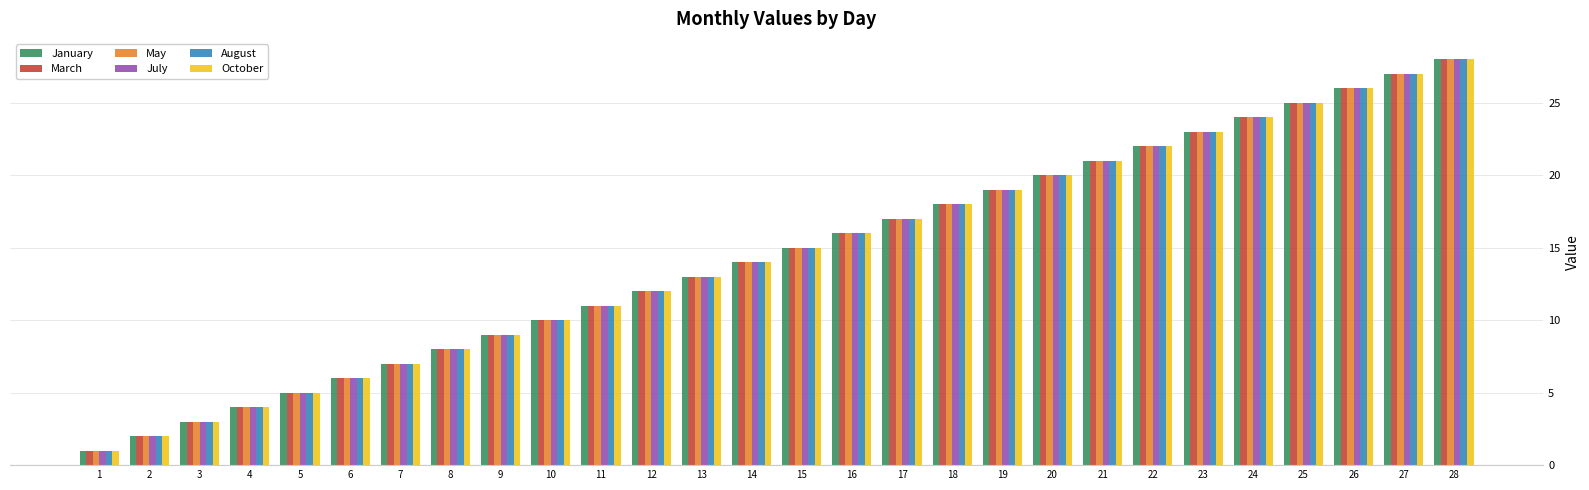

What are all the series names shown in the legend?

January, March, May, July, August, October